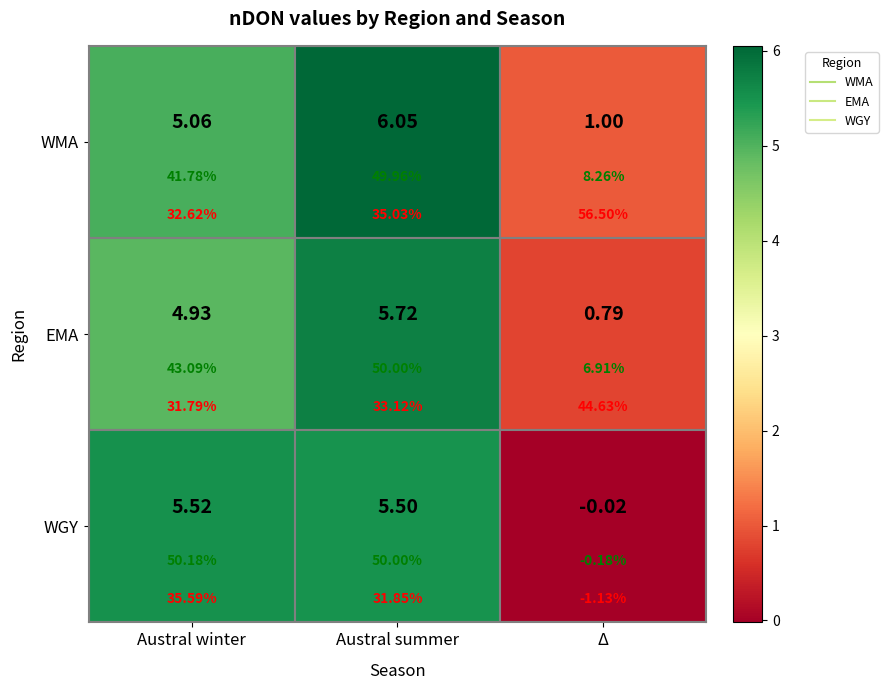

Between Austral summer and Δ, which is larger?

Austral summer